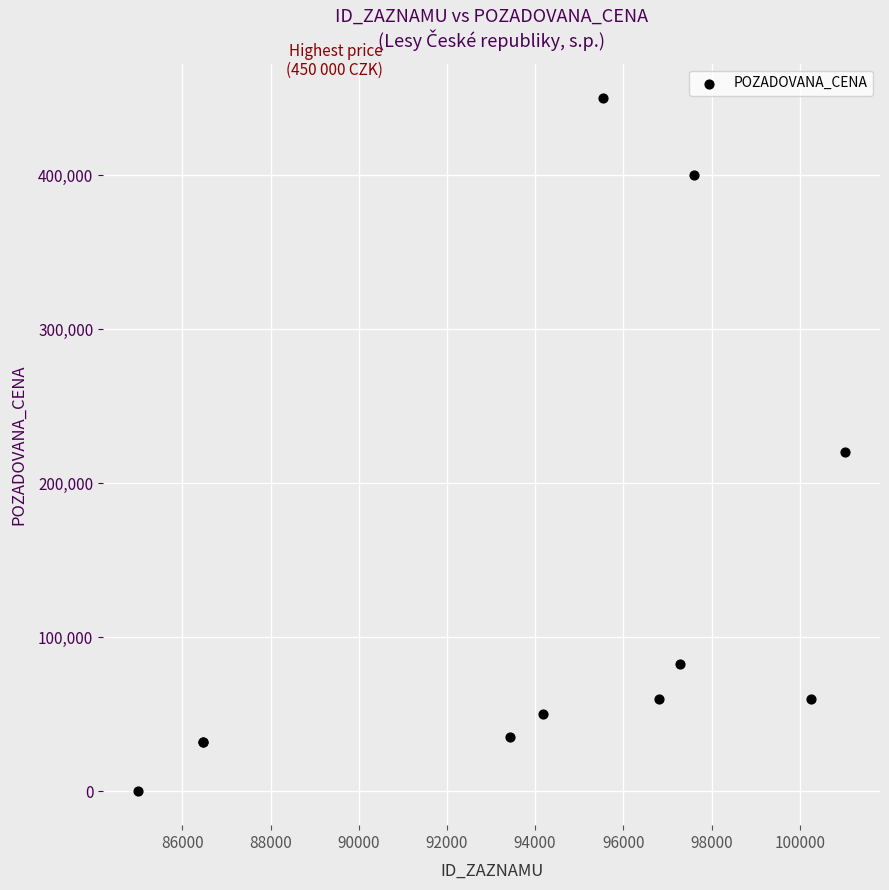

What Y value in the scatter plot is closest to 225200?

220000